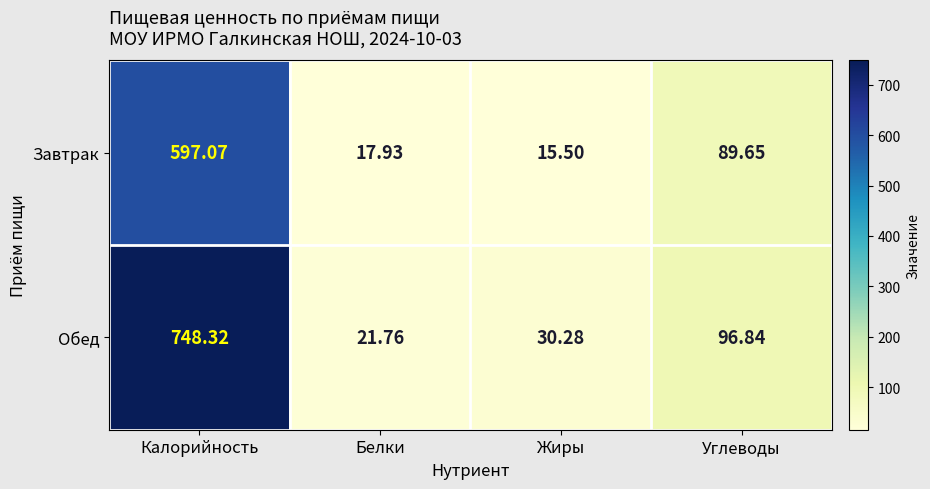

Which series changed the most between Белки and Углеводы?

Обед